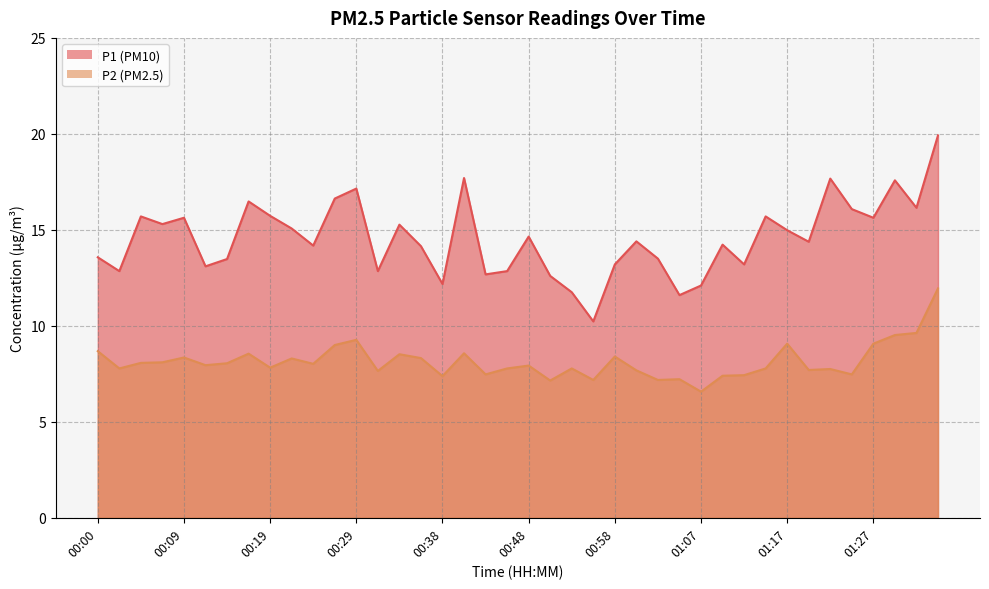

Does the chart display data point markers on the line(s)?

No